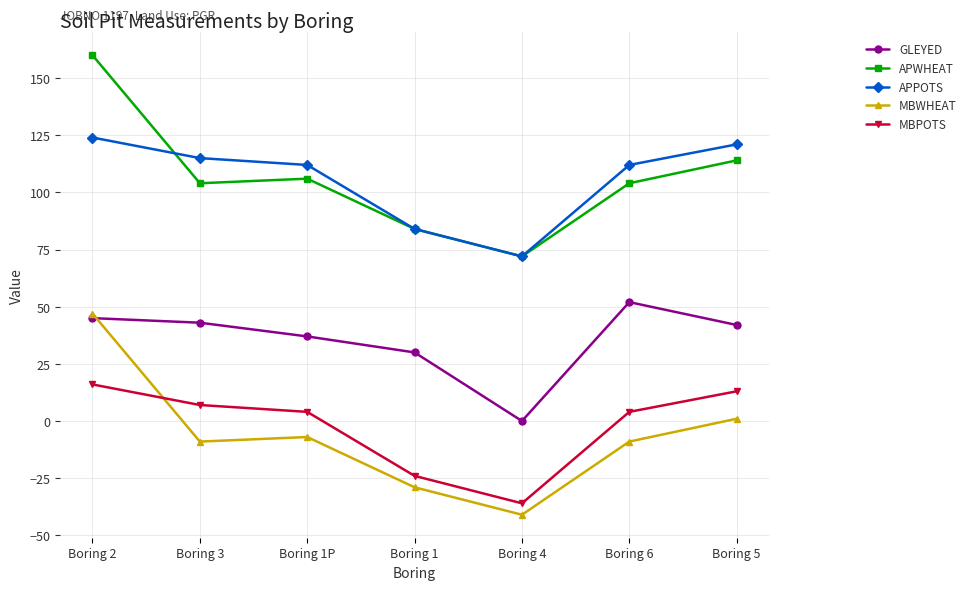

What is the minimum value shown in the chart?

-41